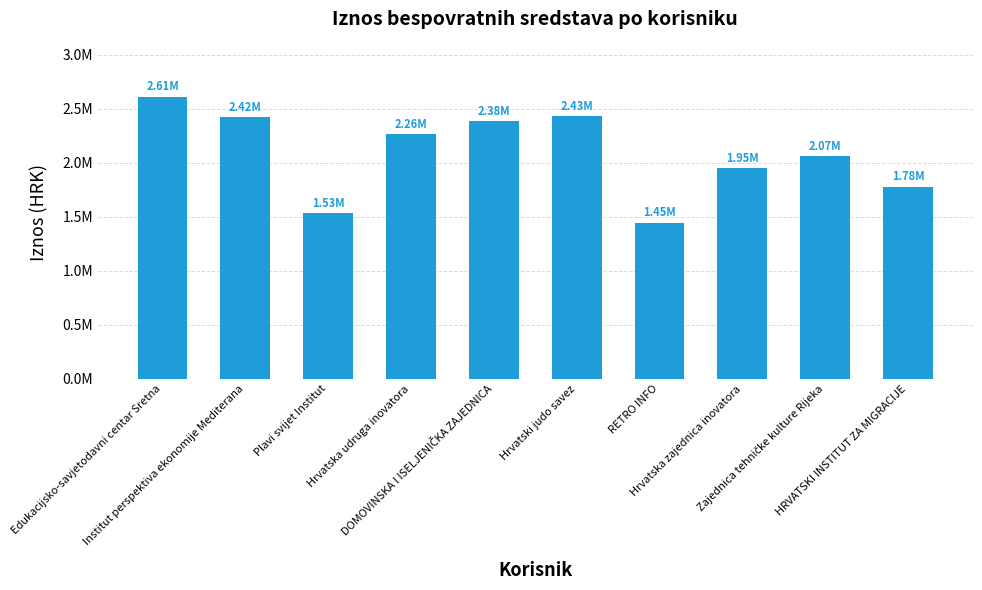

Reading right to left, list all the values displayed in this chart.

1781161.1	2066174.7	1952711.5	1447059.4	2432644.8	2384469.6	2263673.0	1534268.4	2422016.4	2613975.0